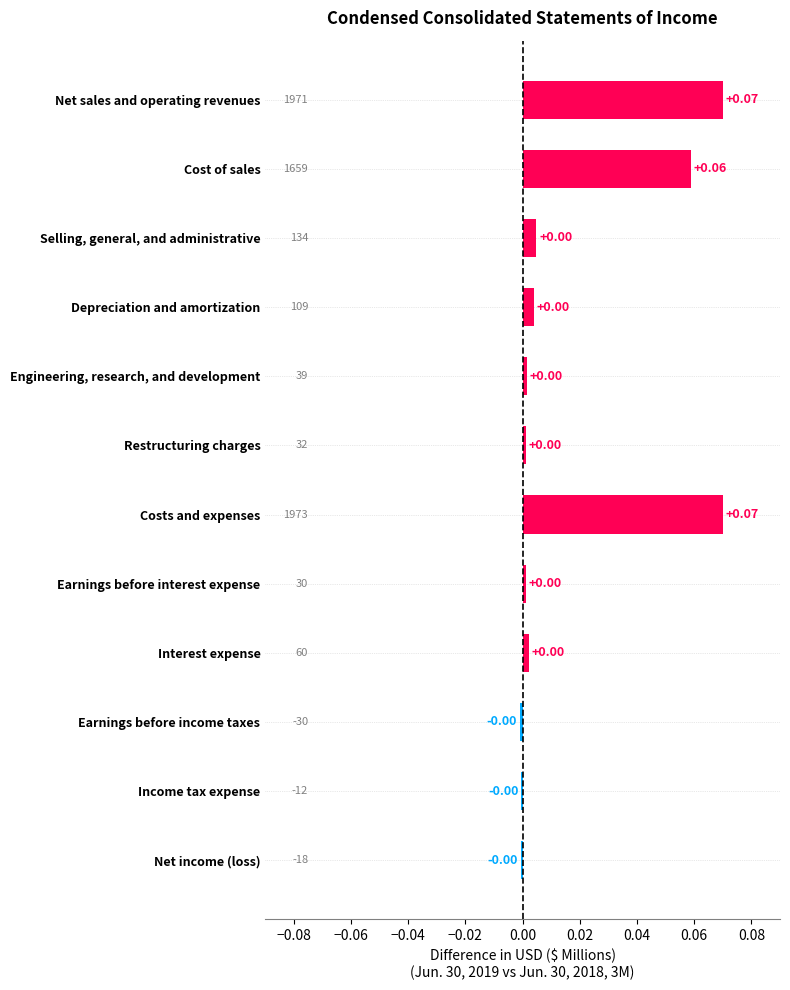

Which has a higher value, Cost of sales or Costs and expenses?

Costs and expenses